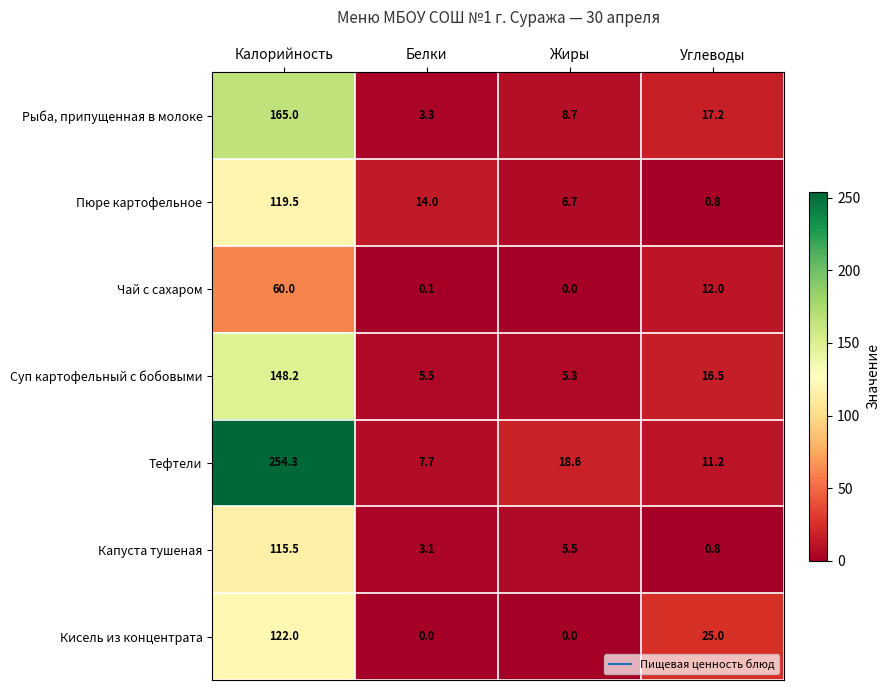

What is the total value across all series at Белки?

33.7